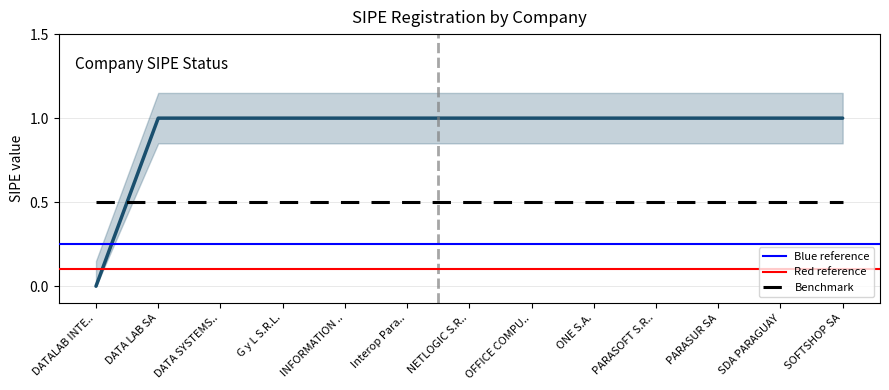

The value at DATA LAB SA is 0. True or false?

False